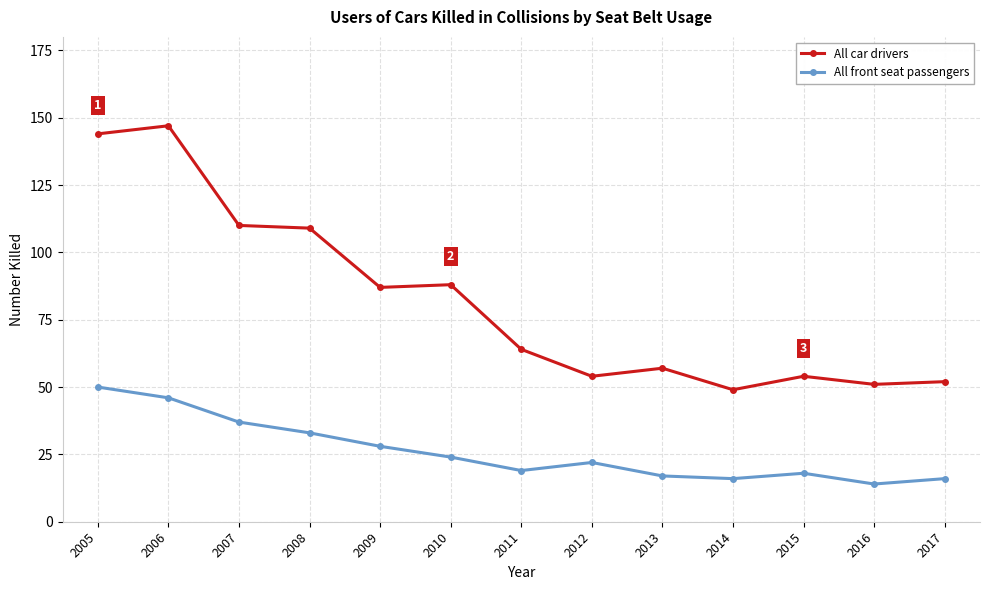

What is the difference between the All car drivers values at 2010 and 2008?

21